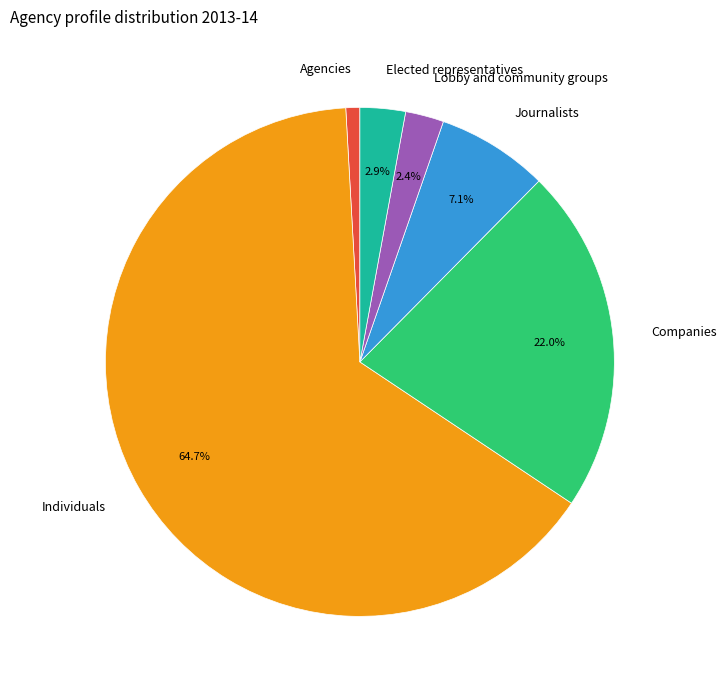

Which category has the smallest portion of the pie?

Agencies